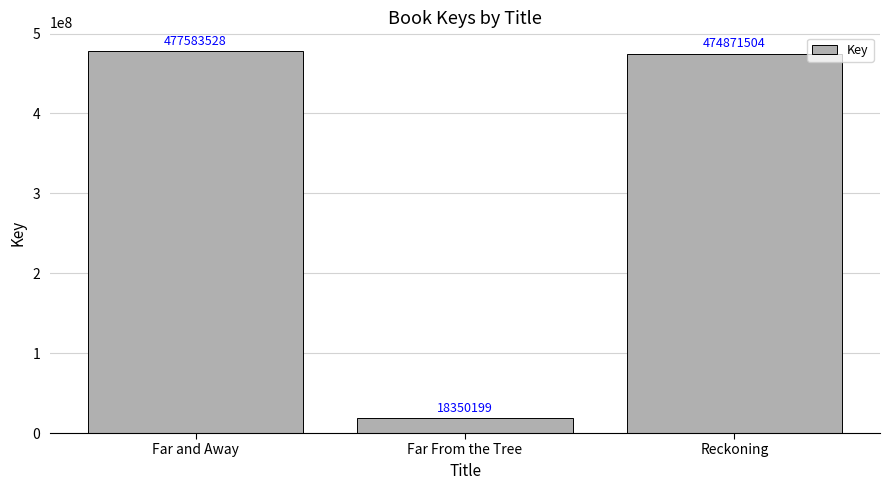

What is the sum of all values?

970805231